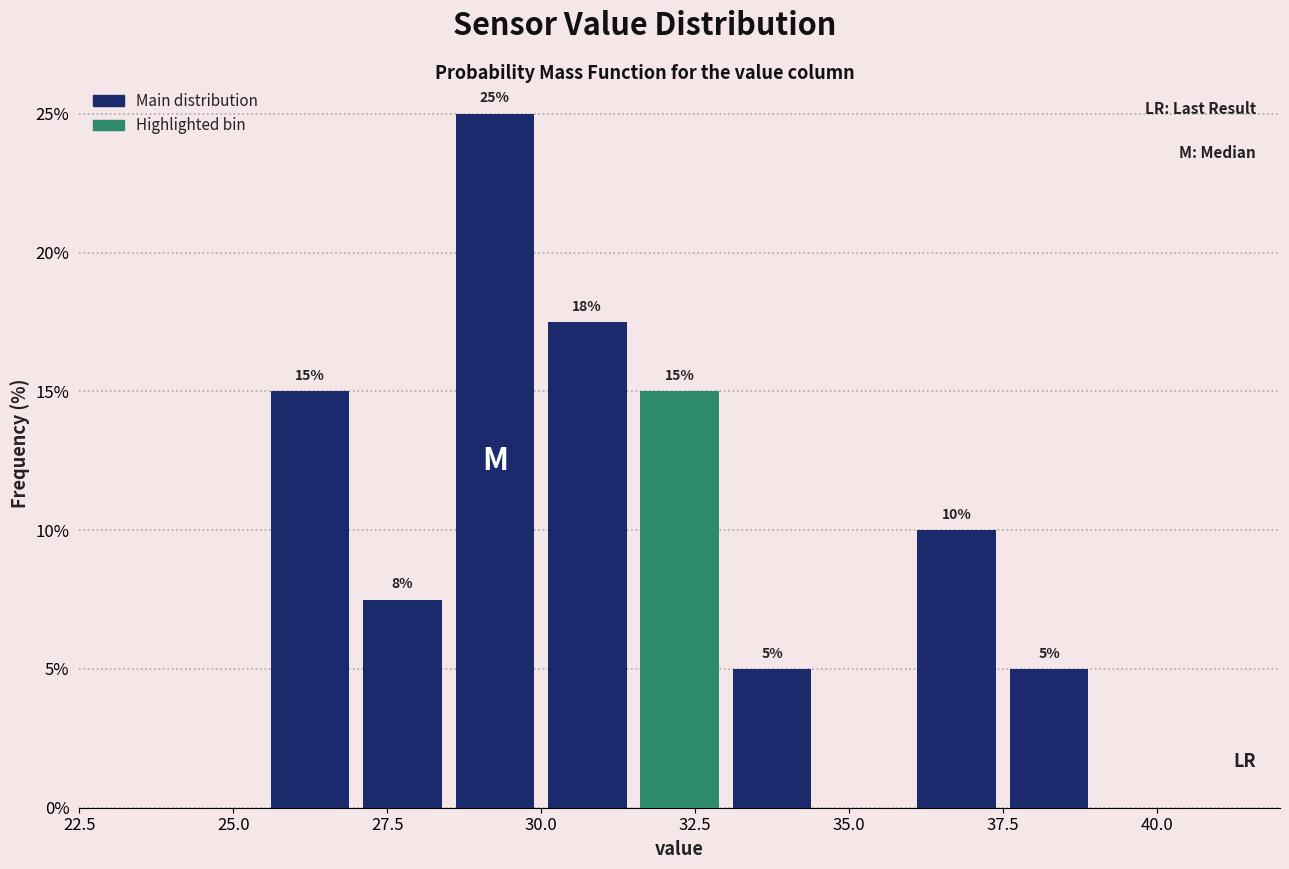

Read against the x-axis, roughly where is the centre of the tallest bar?

29.5